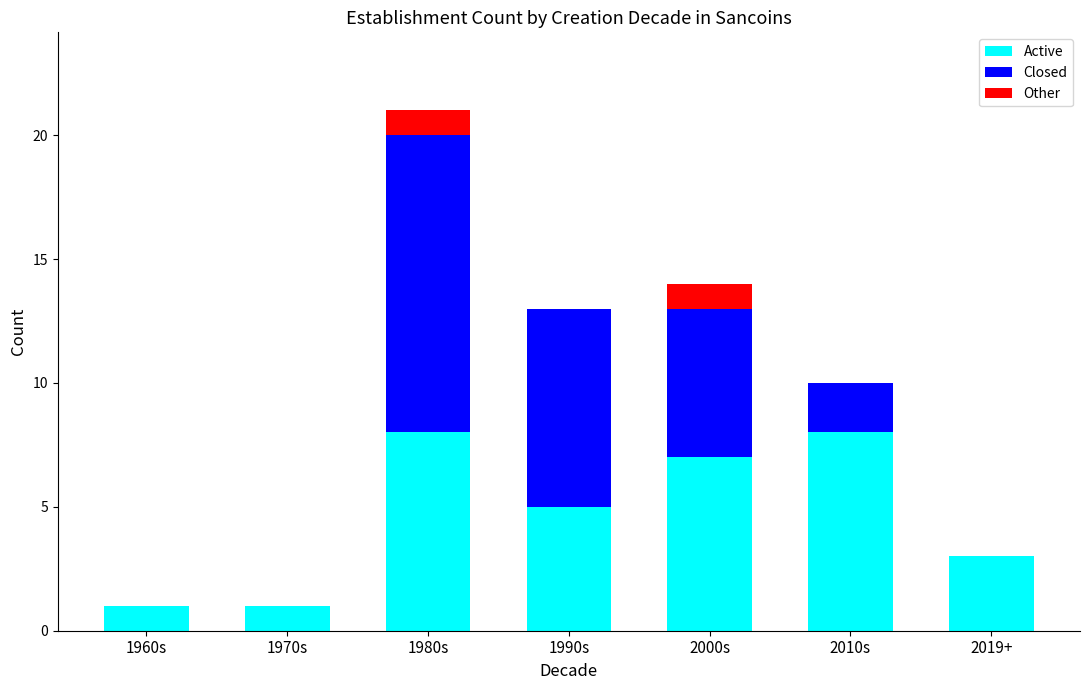

True or false: Active has a value of 7 at 2000s.

True